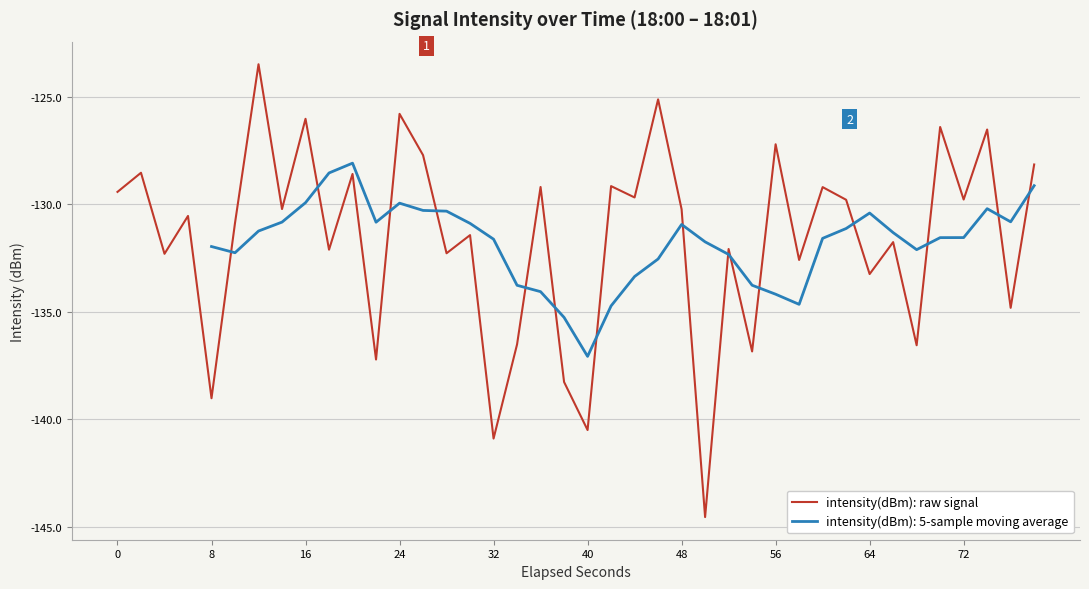

What is the lowest value of the intensity(dBm): raw signal series?

-144.6